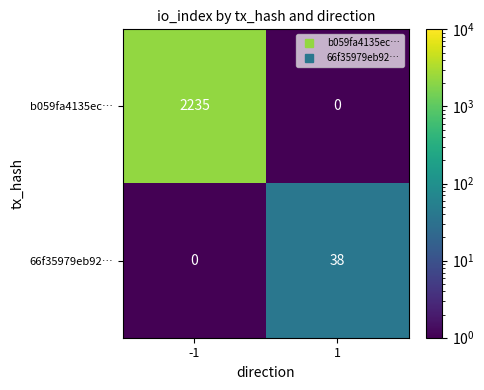

Reading left to right, list all the values displayed in this chart.

b059fa4135ec…: -1=2235	1=0
66f35979eb92…: -1=0	1=38